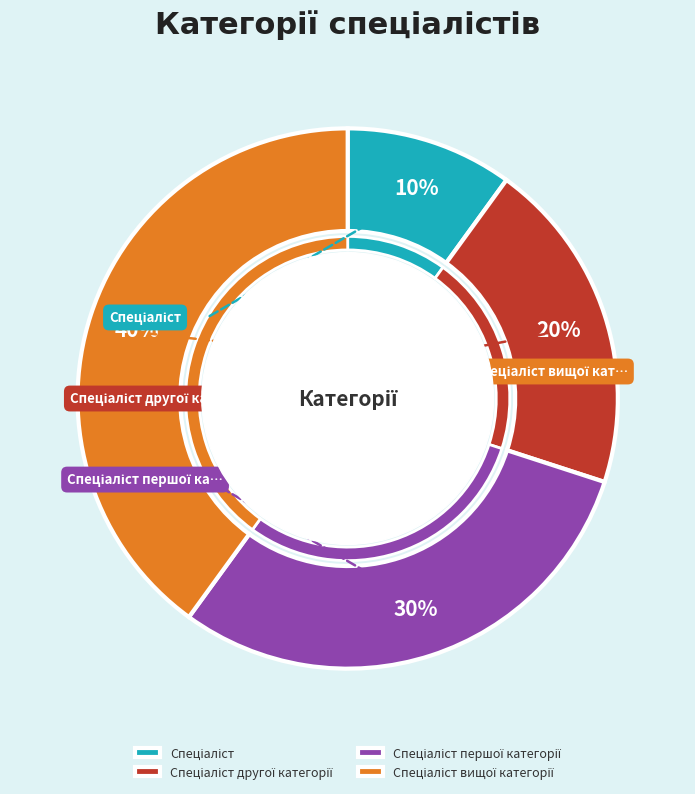

To the nearest percent, what is the difference between the largest and smallest slice percentages?

30%